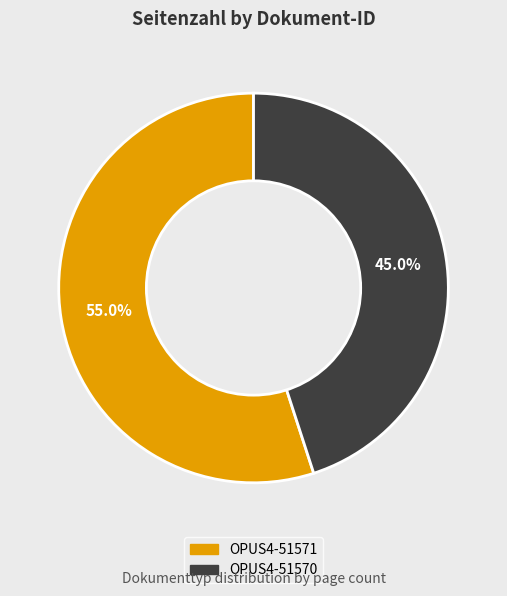

The OPUS4-51570 slice represents 45% of the pie. True or false?

True